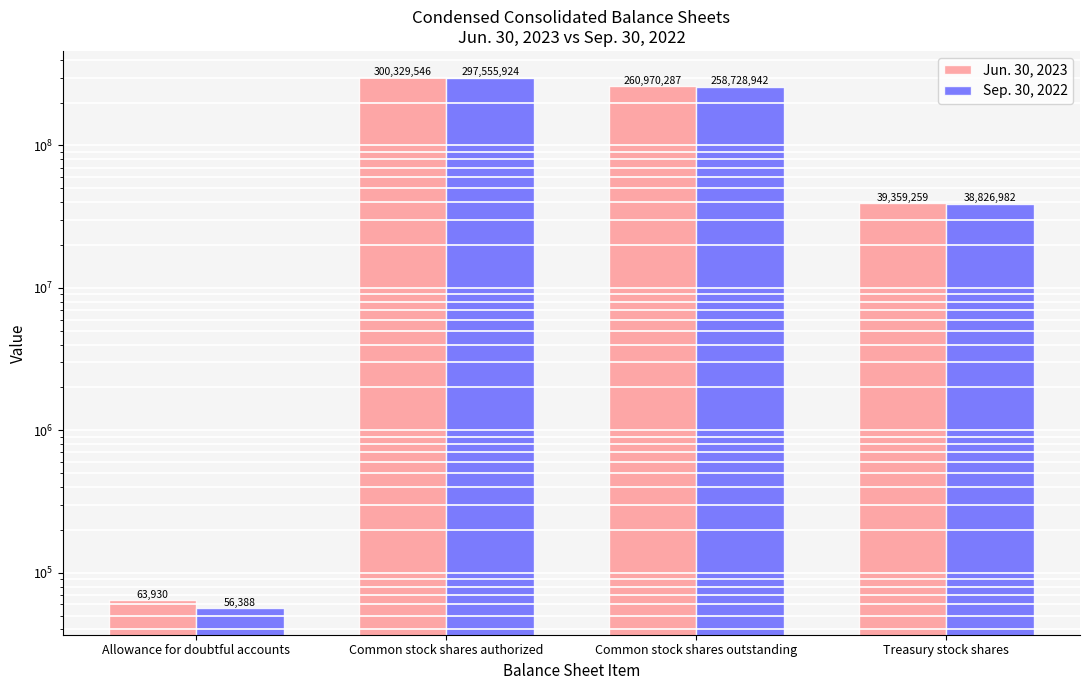

What is the sum of the Jun. 30, 2023 values at Treasury stock shares and Common stock shares outstanding?

300329546